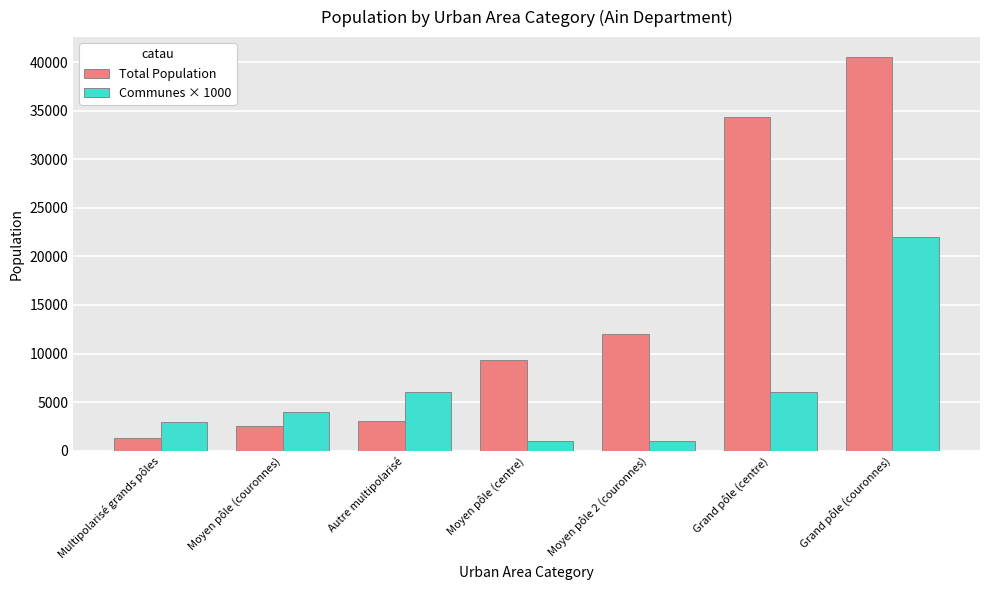

Rank the series by their maximum value, from highest to lowest.

Total Population, Communes × 1000